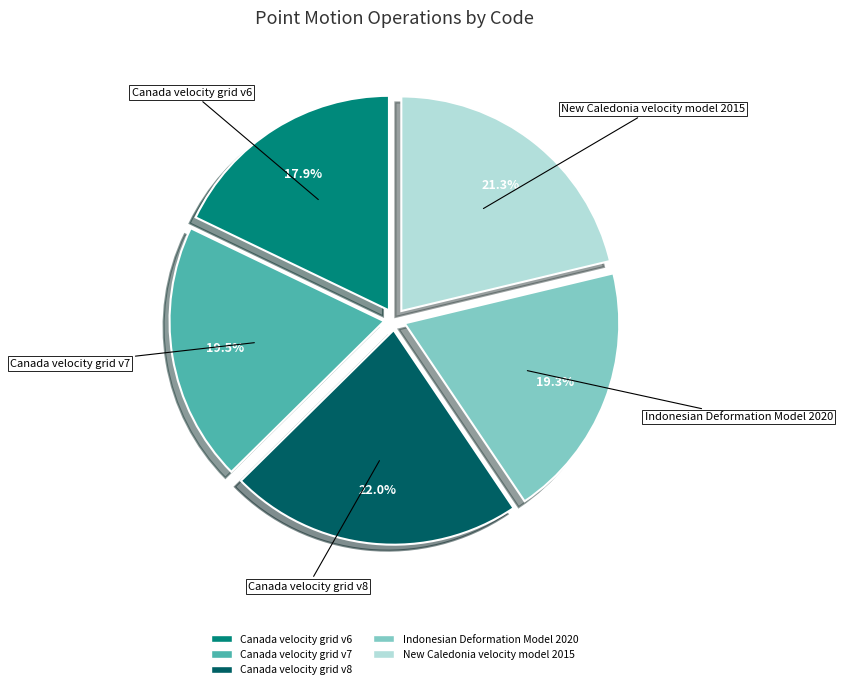

Is it true that Canada velocity grid v8 is 29% of the pie?

False